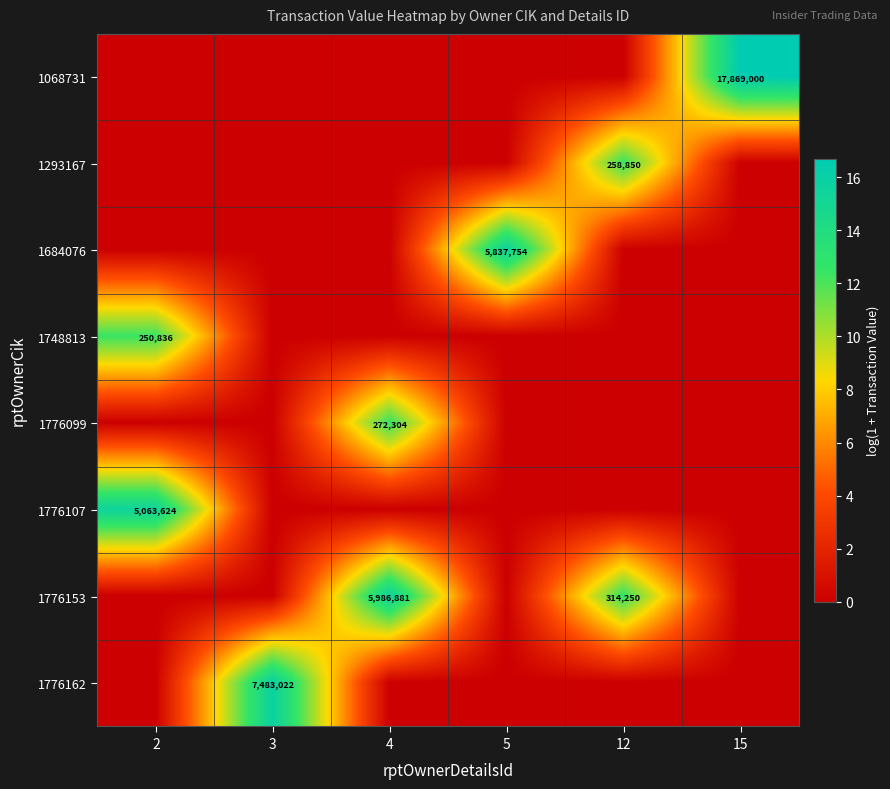

The 1684076 series shows 5837754 at 5. True or false?

True